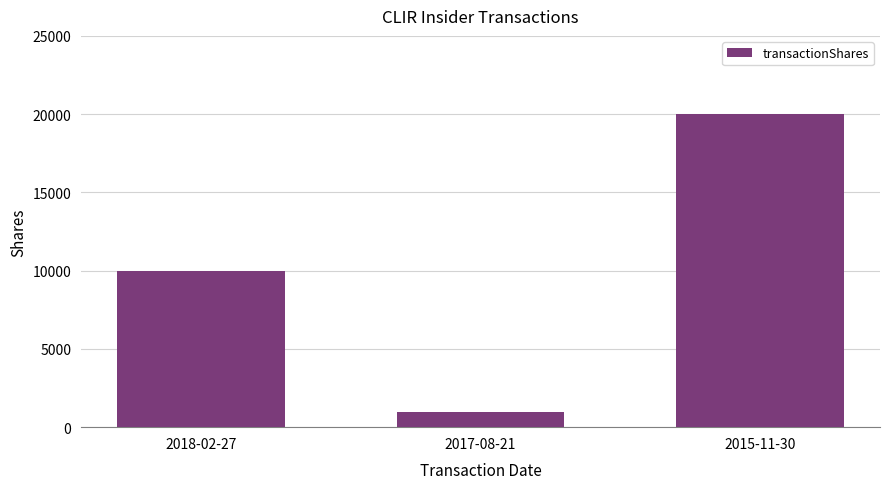

What is the smallest value displayed?

1000